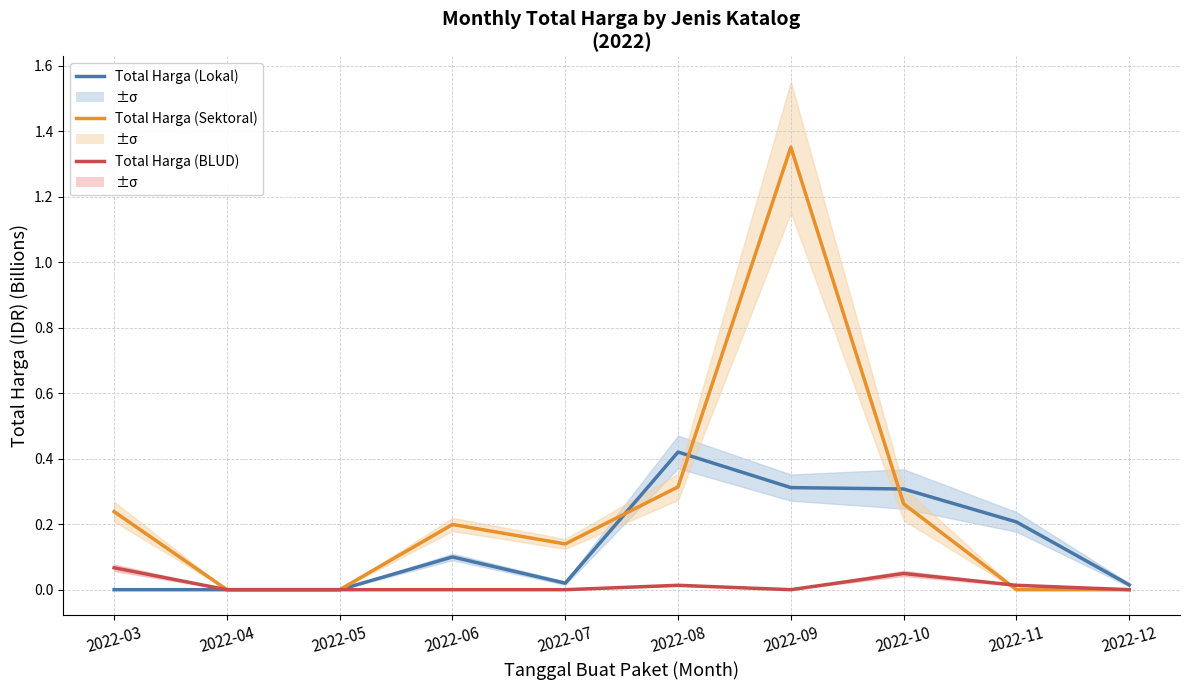

Reading right to left, extract all data points from this chart.

Total Harga (Lokal): 0.0	0.2	0.3	0.3	0.4	0.0	0.1	0.0	0.0	0.0
Total Harga (Sektoral): 0.0	0.0	0.3	1.4	0.3	0.1	0.2	0.0	0.0	0.2
Total Harga (BLUD): 0.0	0.0	0.0	0.0	0.0	0.0	0.0	0.0	0.0	0.1